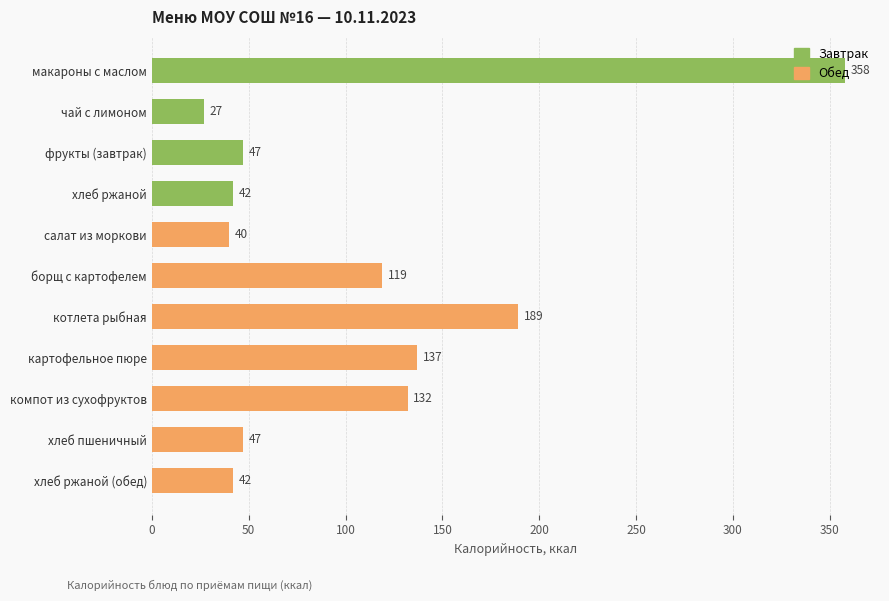

The value at компот из сухофруктов is 27. True or false?

False